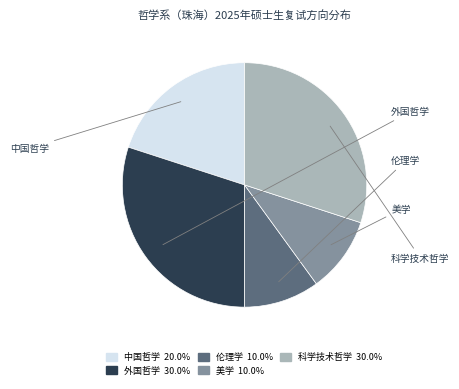

The 伦理学 slice represents 1% of the pie. True or false?

False